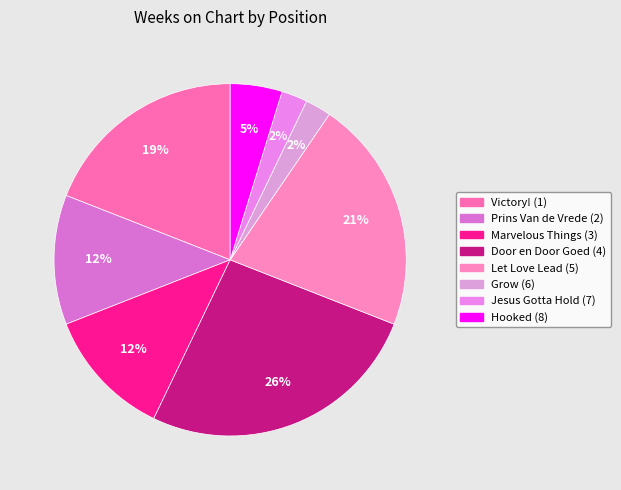

Does any single category account for the majority?

No